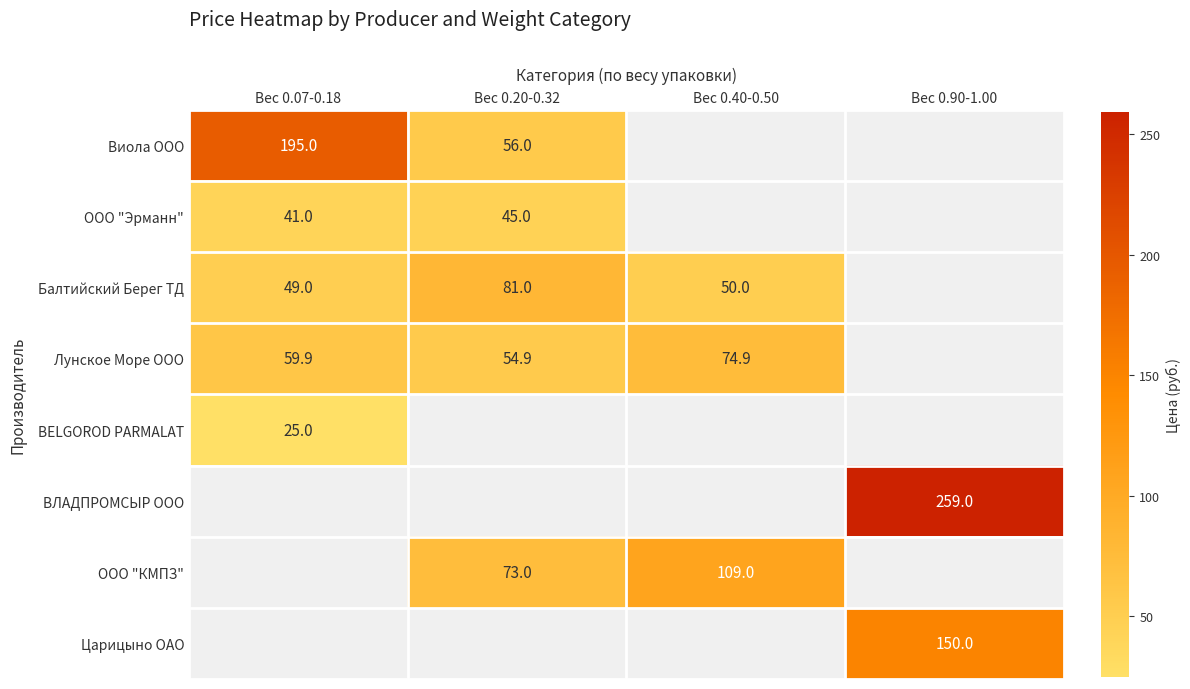

True or false: ВЛАДПРОМСЫР ООО has a value of 71.9 at Вес 0.90-1.00.

False